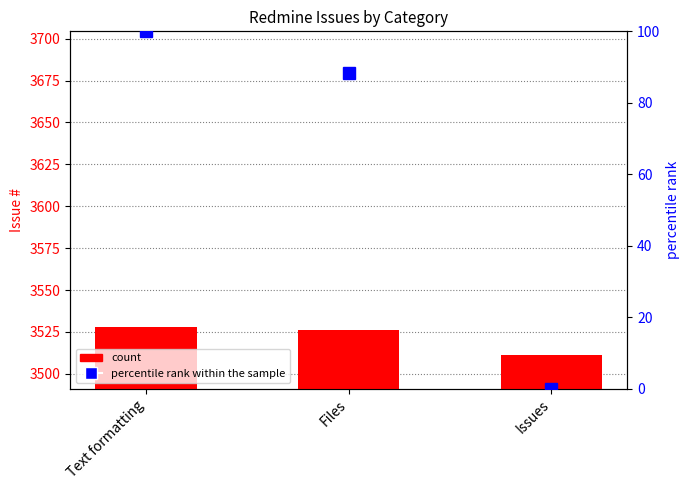

The percentile rank within the sample series shows 137.8 at Files. True or false?

False